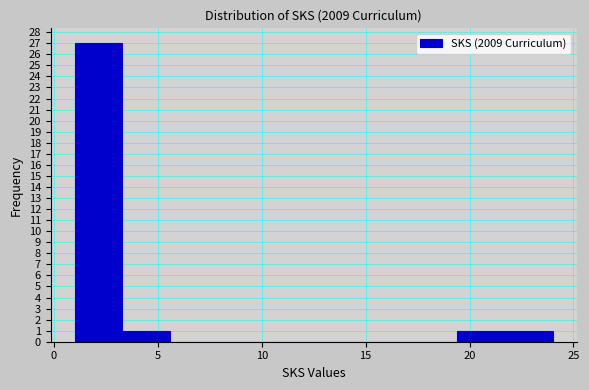

Reading left to right, list every bar in this chart as the range it spans on the x-axis followed by its height. Neither the bar edges nor the heights are printed on the chart, so give them approximately, as read against the axes.

1.0 to 3.3: 27
3.3 to 5.6: 1
5.6 to 7.9: 0
7.9 to 10.2: 0
10.2 to 12.5: 0
12.5 to 14.8: 0
14.8 to 17.1: 0
17.1 to 19.4: 0
19.4 to 21.7: 1
21.7 to 24.0: 1